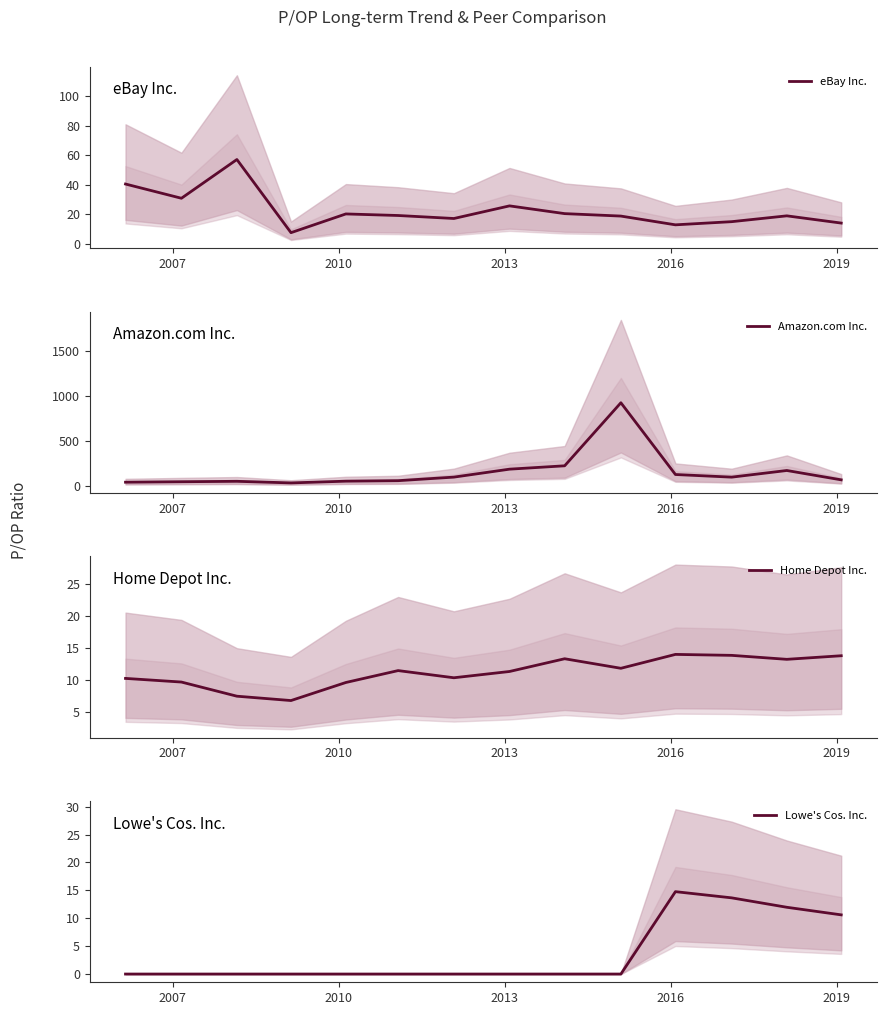

What is the greatest value displayed?

925.1